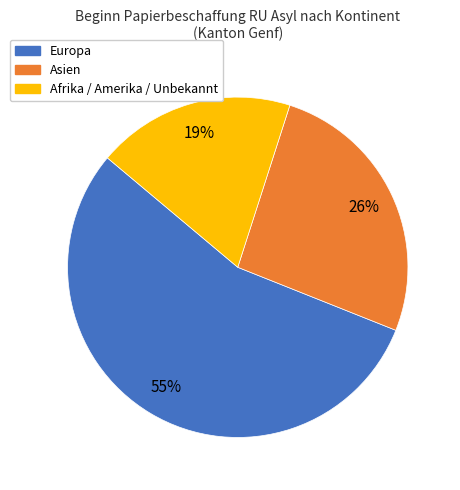

To the nearest percent, what is the average slice percentage?

33%